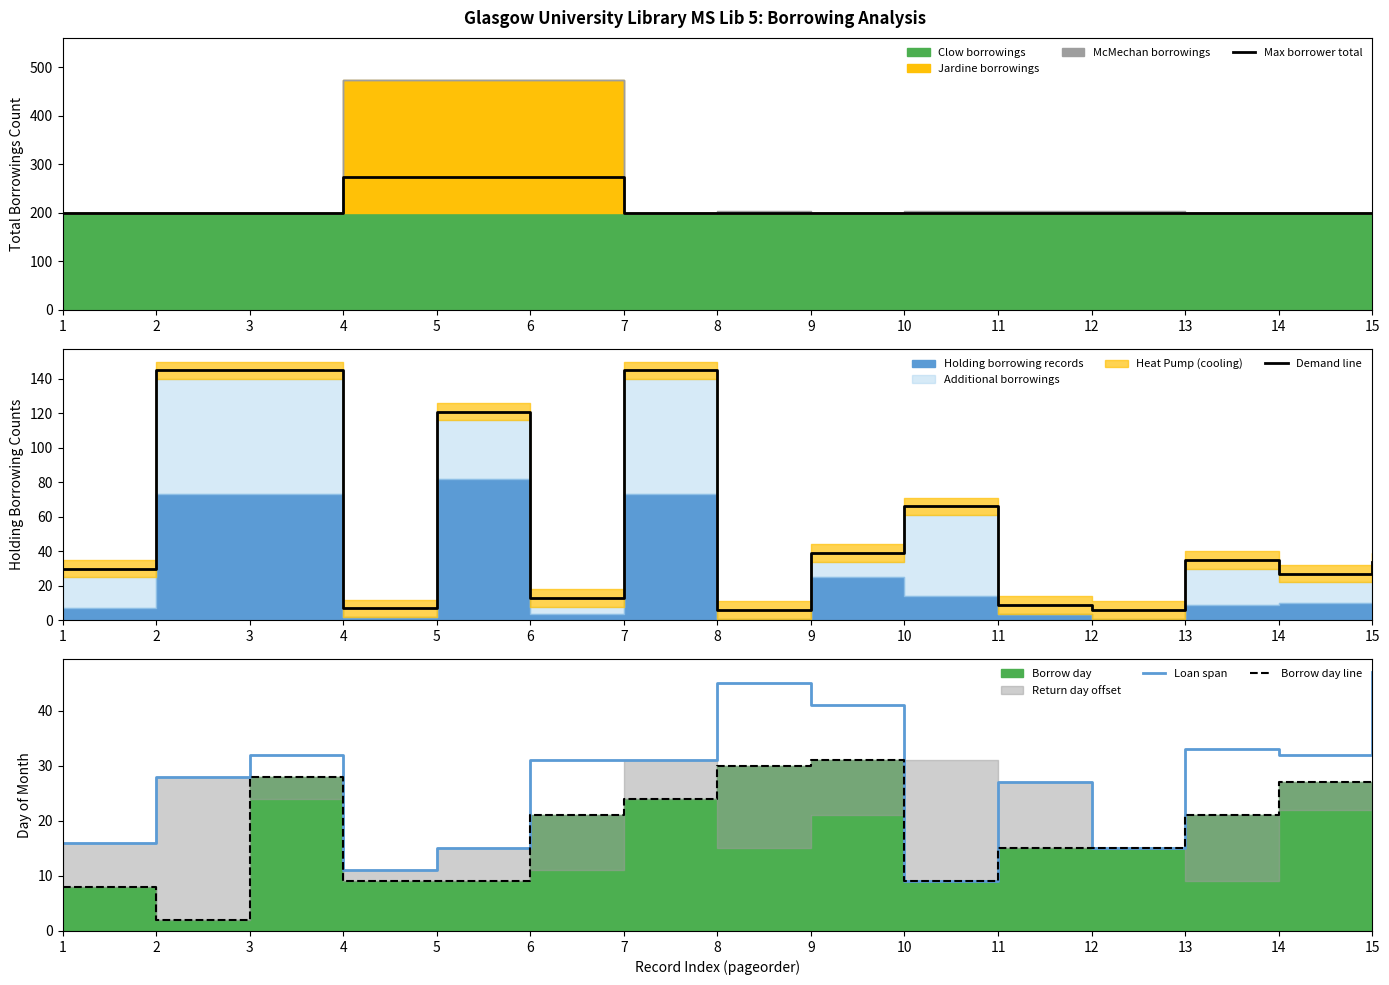

Between 1 and 9, which series saw the biggest shift?

Loan span